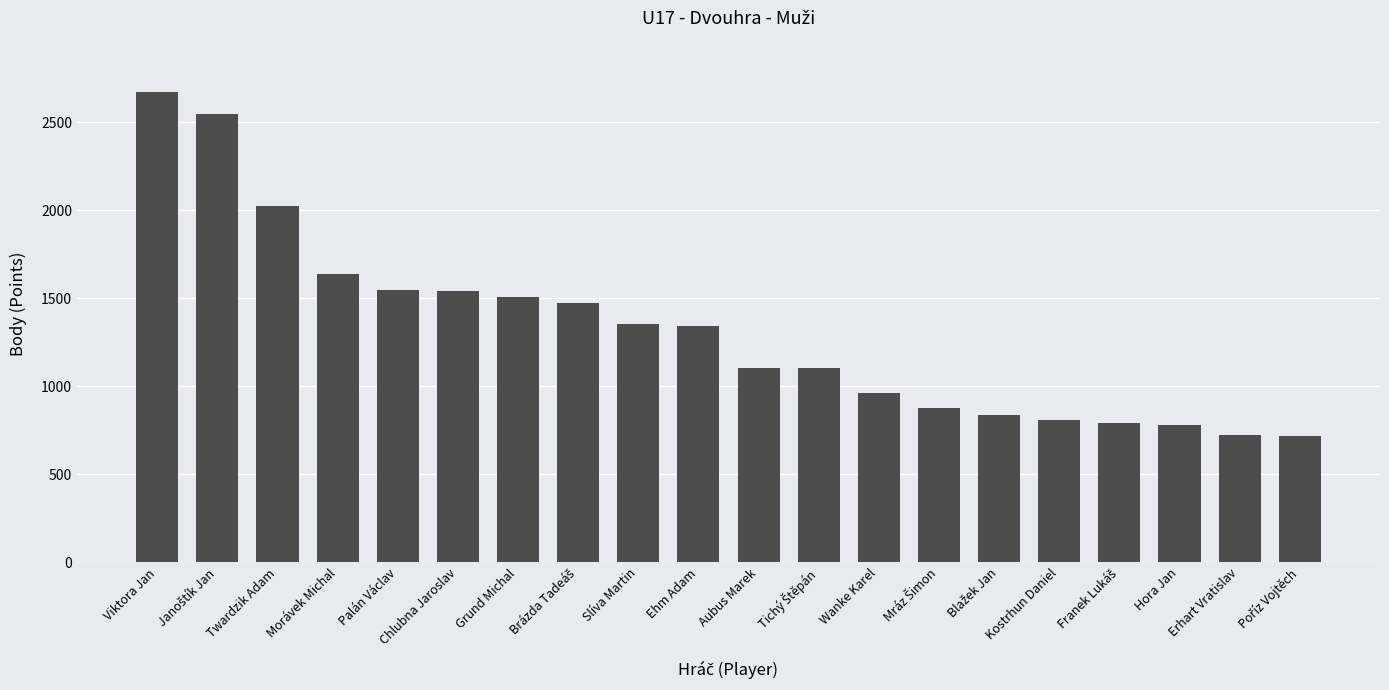

What position from the right is Slíva Martin?

12